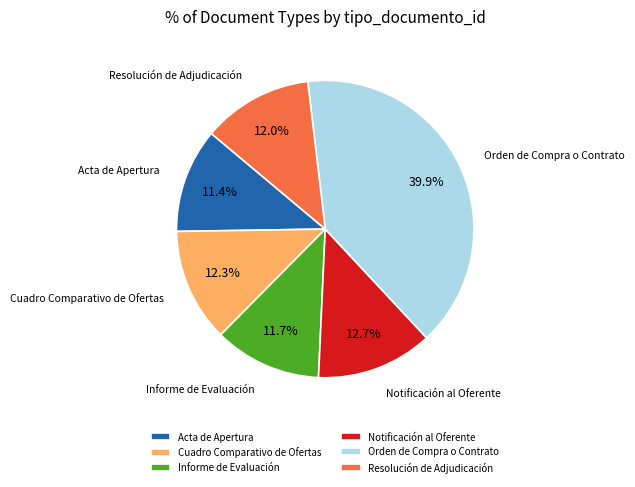

Between Notificación al Oferente and Resolución de Adjudicación, which is larger?

Notificación al Oferente